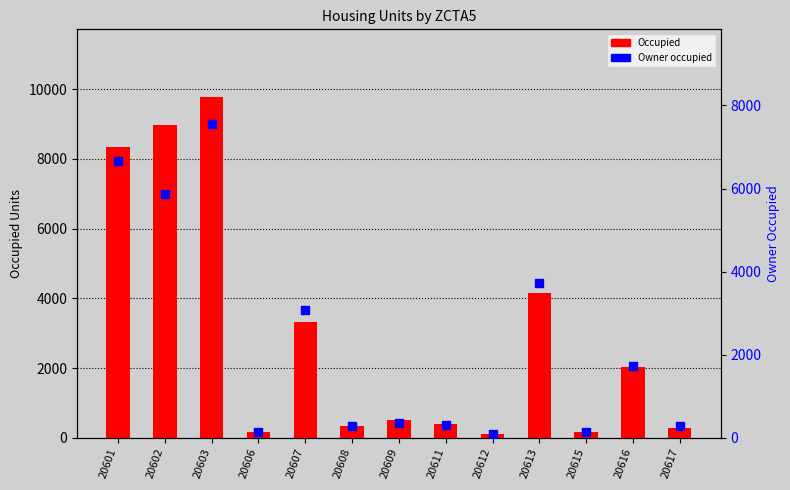

Which series contains the highest Y value?

Occupied